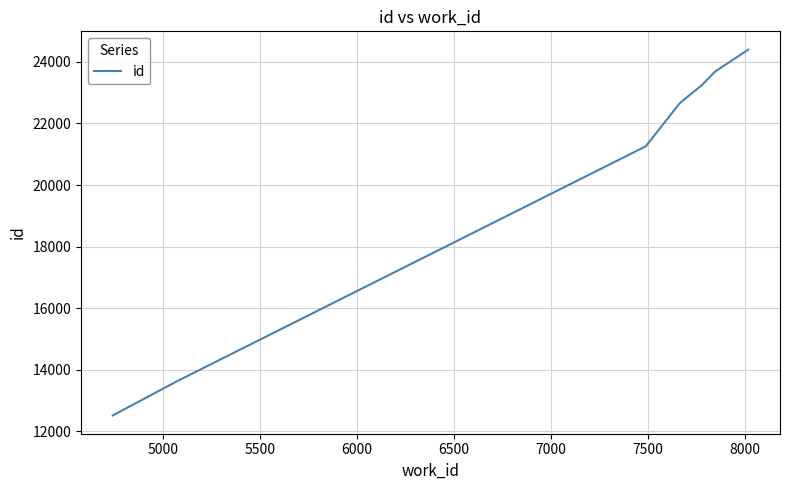

Which has a higher value, 8000 or 6000?

8000